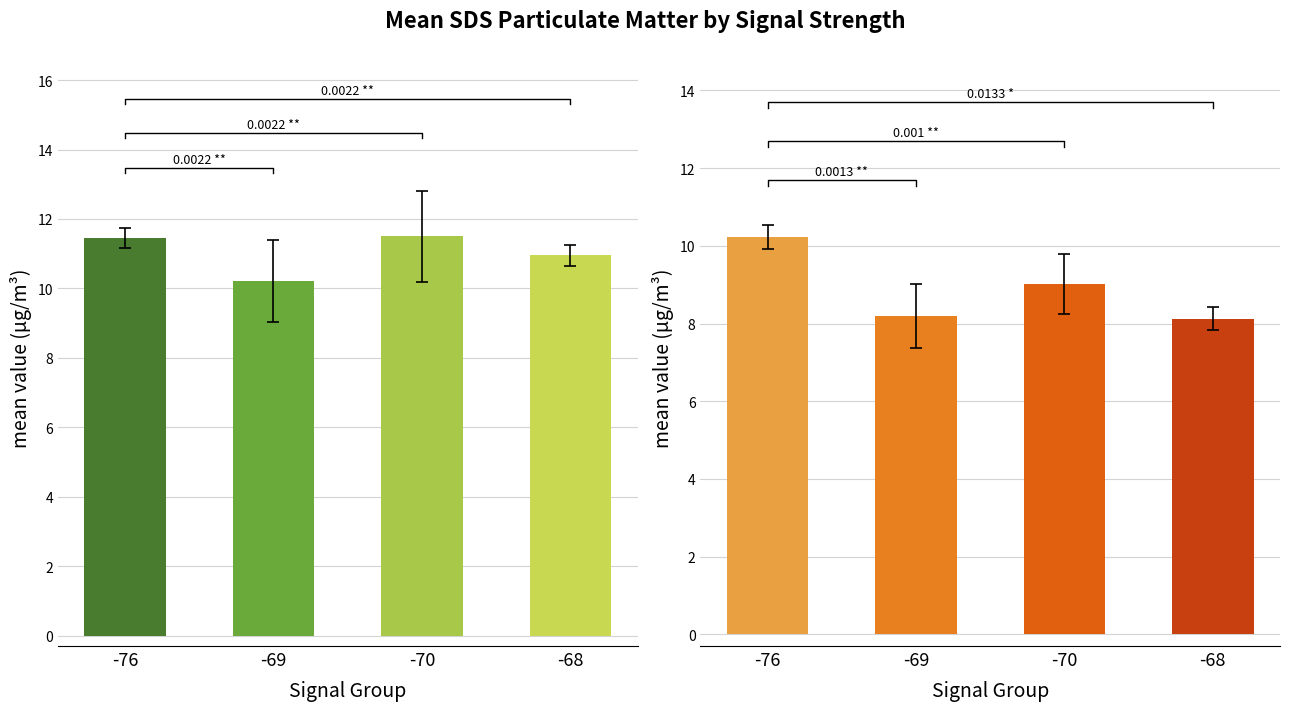

What value does the SDS_P2 series have at -76?

10.2